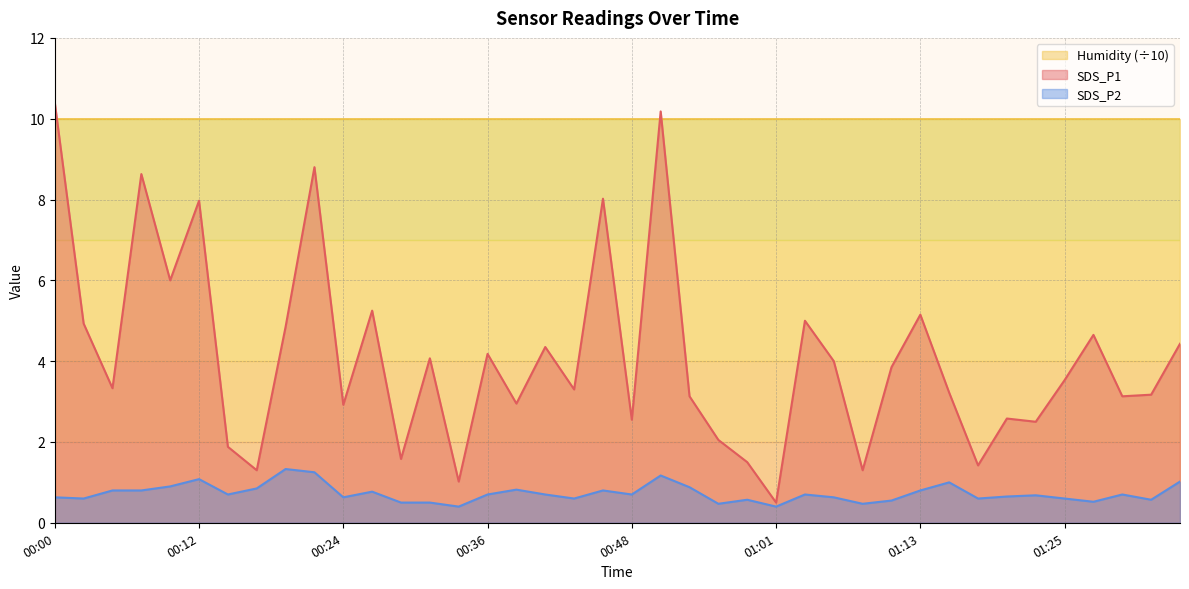

Rank the categories by SDS_P2 value from highest to lowest.

00:19, 00:22, 00:51, 00:12, 01:35, 01:15, 00:09, 00:53, 00:17, 00:39, 00:05, 00:07, 00:46, 01:13, 00:26, 00:14, 00:36, 00:41, 00:48, 01:03, 01:30, 01:23, 01:20, 00:00, 00:24, 01:05, 00:02, 00:44, 01:18, 01:25, 00:58, 01:32, 01:10, 01:27, 00:29, 00:31, 00:56, 01:08, 00:34, 01:01